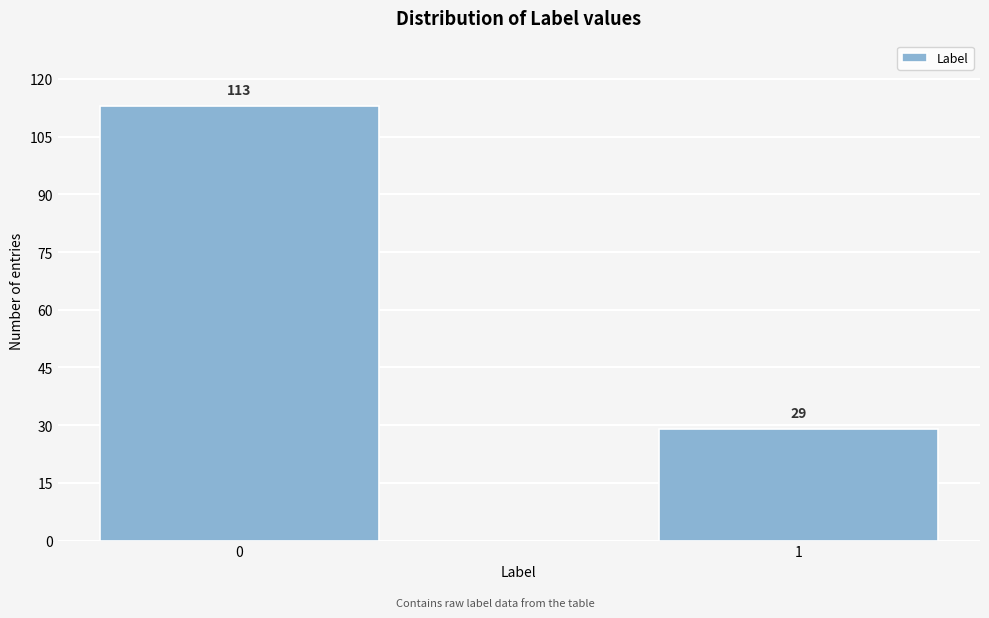

Reading left to right, extract all data points from this chart.

0=113	1=29